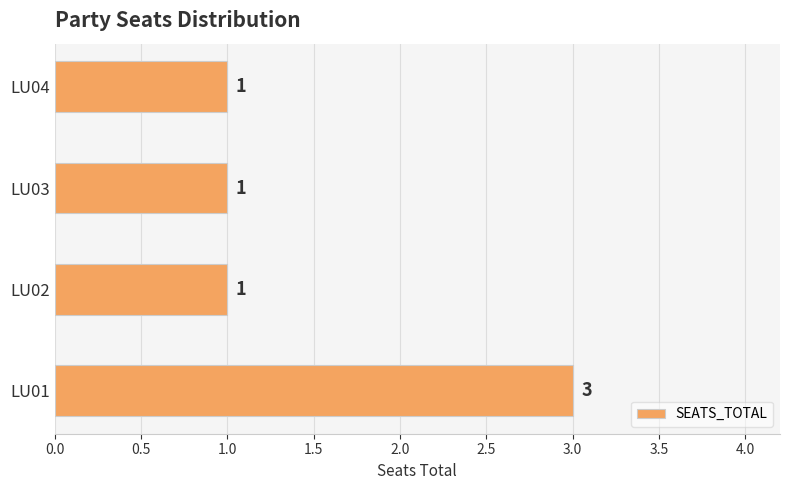

Approximately how many times larger is the value at LU01 compared to LU04?

3.0